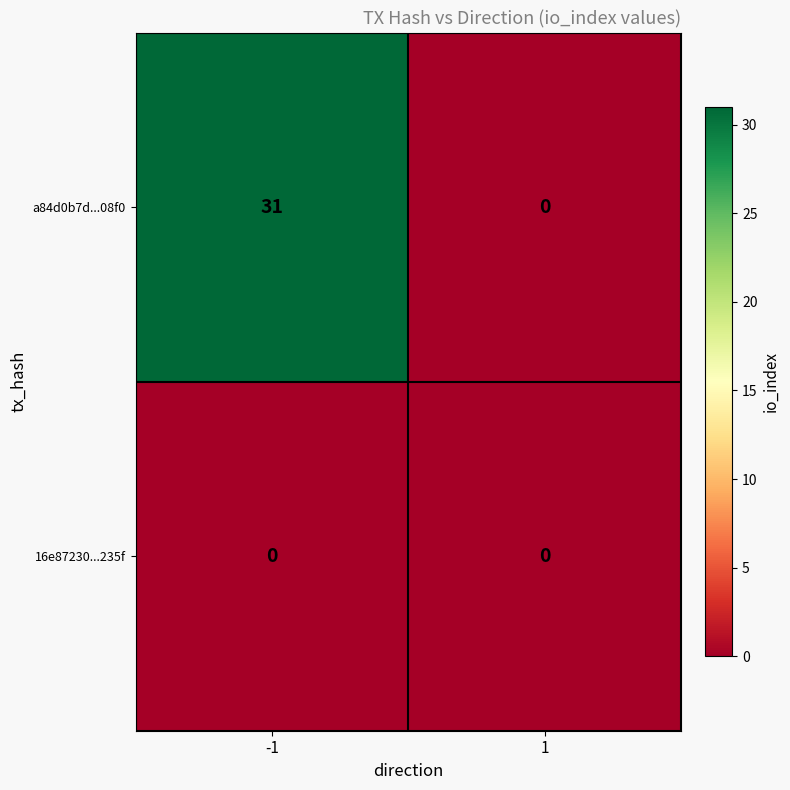

Rank the series at -1 from lowest to highest value.

16e87230...235f, a84d0b7d...08f0